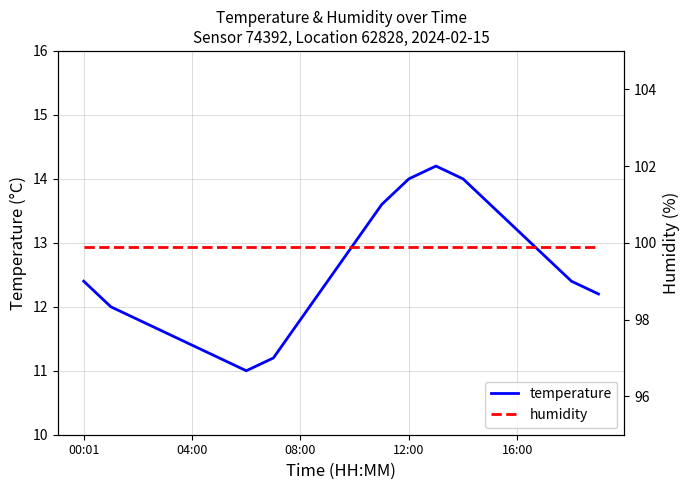

Reading left to right, list all the values displayed in this chart.

temperature: 12.4	12.0	11.8	11.6	11.4	11.2	11.0	11.2	11.8	12.4	13.0	13.6	14.0	14.2	14.0	13.6	13.2	12.8	12.4	12.2
humidity: 99.9	99.9	99.9	99.9	99.9	99.9	99.9	99.9	99.9	99.9	99.9	99.9	99.9	99.9	99.9	99.9	99.9	99.9	99.9	99.9